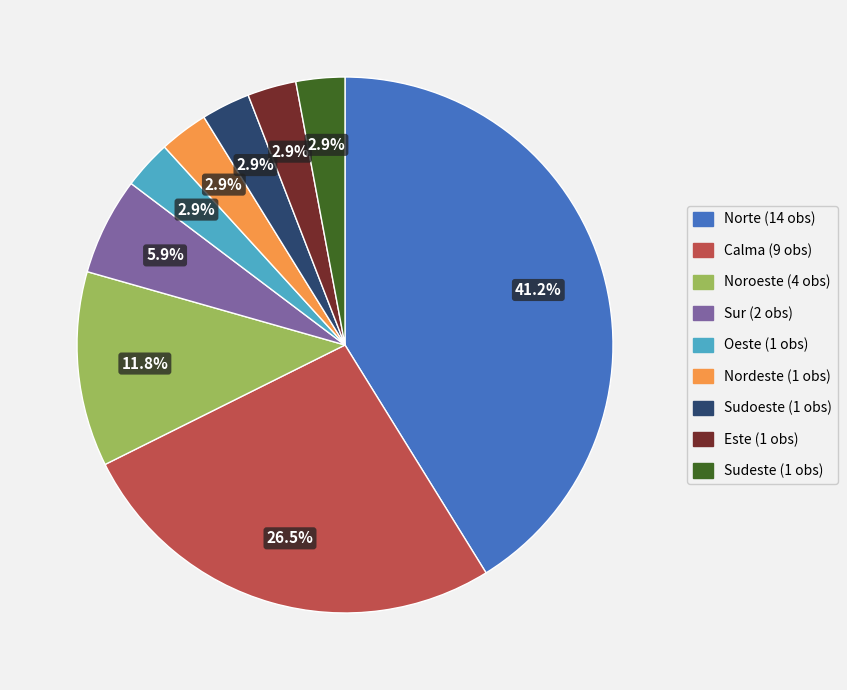

What percentage is NOT represented by Calma?

73.5%